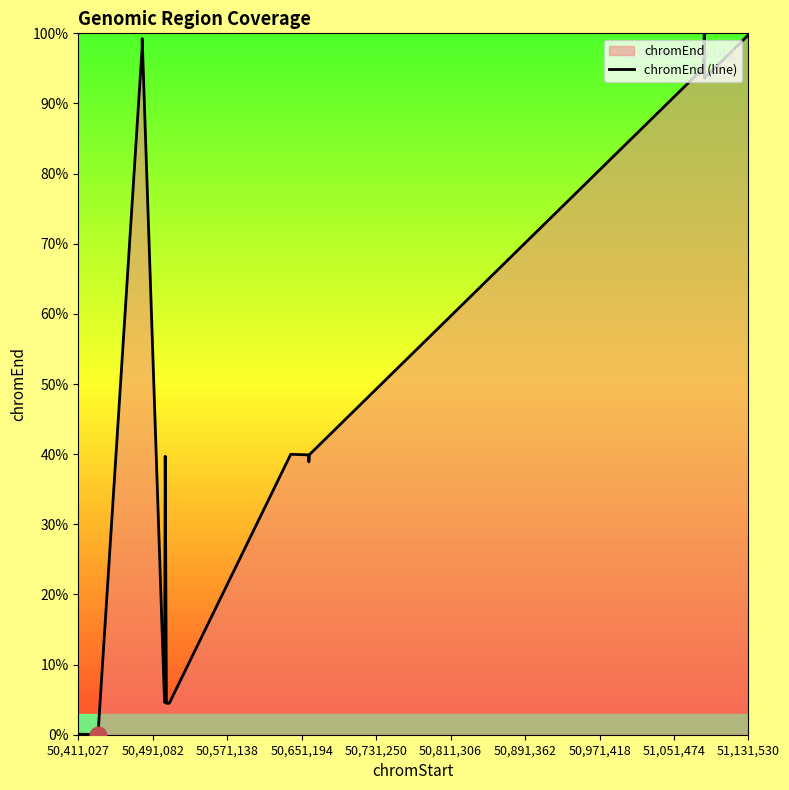

What is the difference between the maximum and minimum values?

100.0